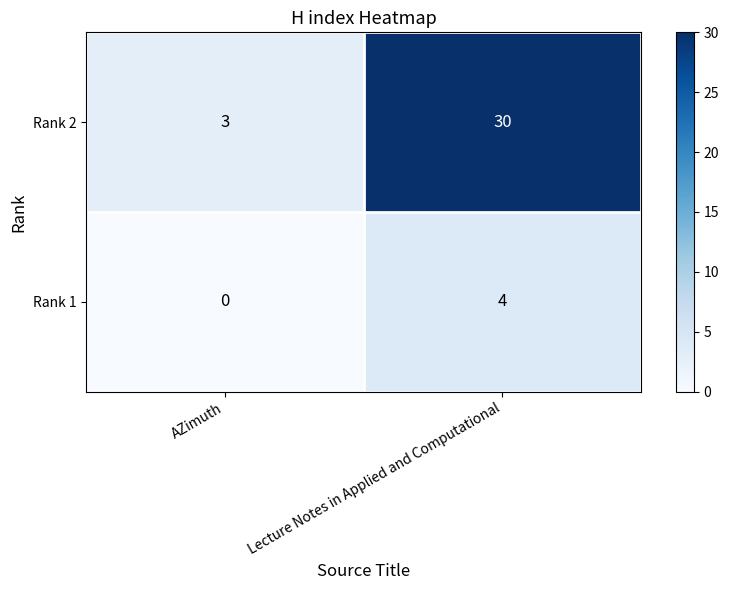

What is the sum of the Rank 1 values at AZimuth and Lecture Notes in Applied and Computational?

4